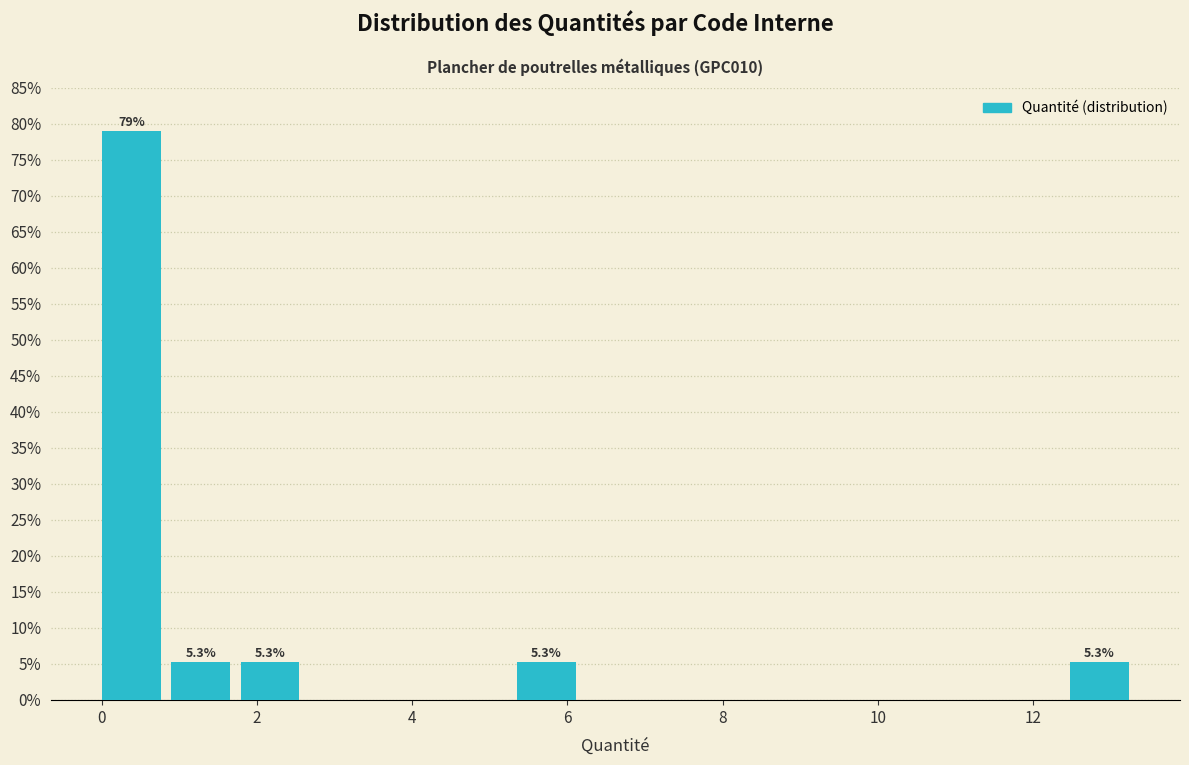

Which range on the x-axis has the tallest bar?

0.0 to 1.0